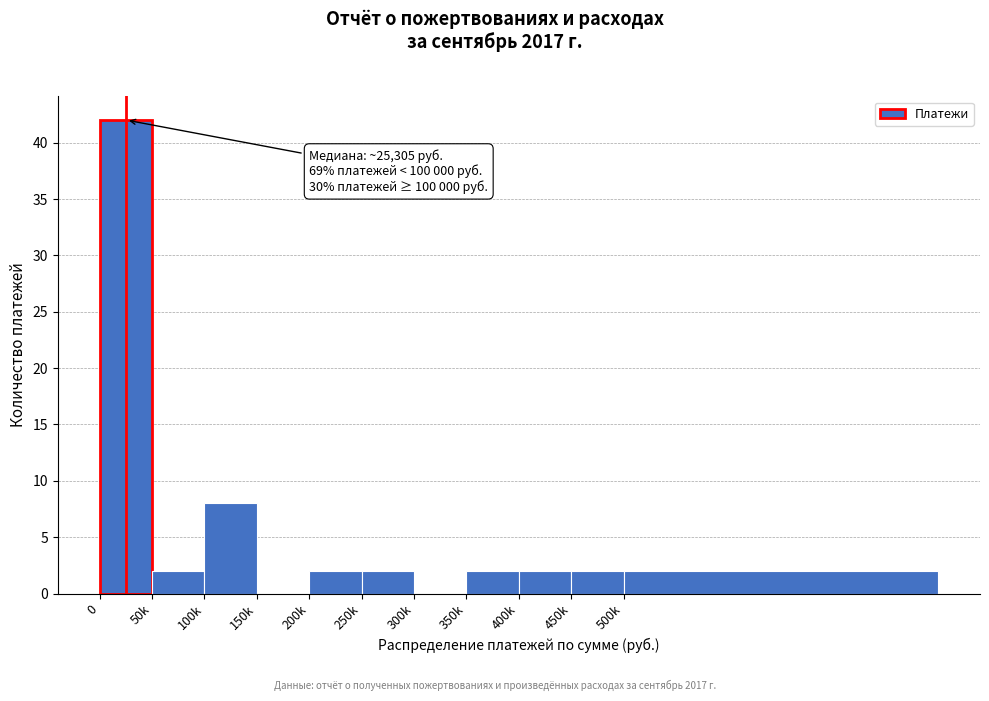

Reading left to right, transcribe all the data shown in this chart.

0=42	50k=2	100k=8	150k=0	200k=2	250k=2	300k=0	350k=2	400k=2	450k=2	500k=2